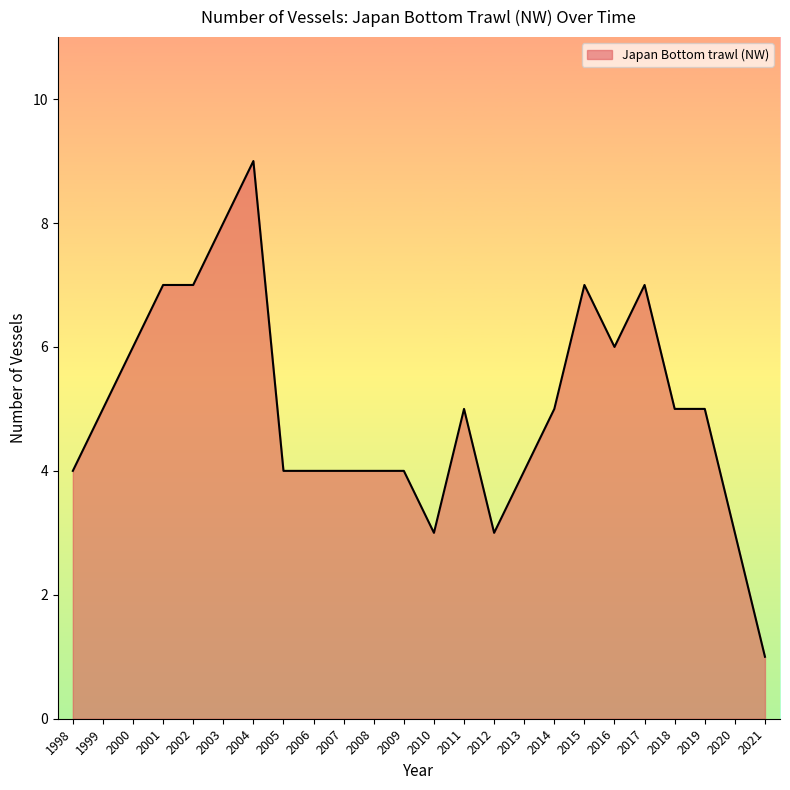

What is the ratio of the value at 2008 to the value at 2009?

1.0